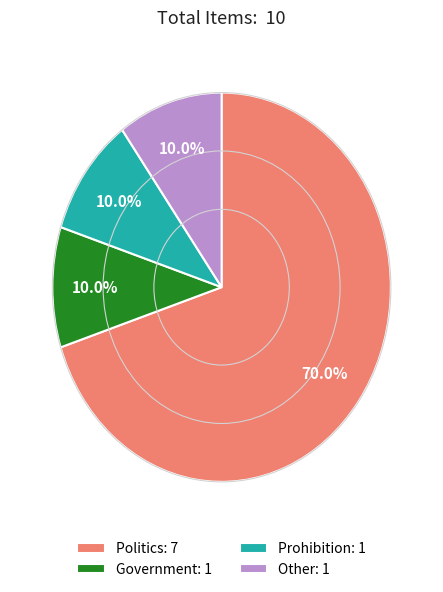

What percentage is NOT represented by Prohibition?

90.0%